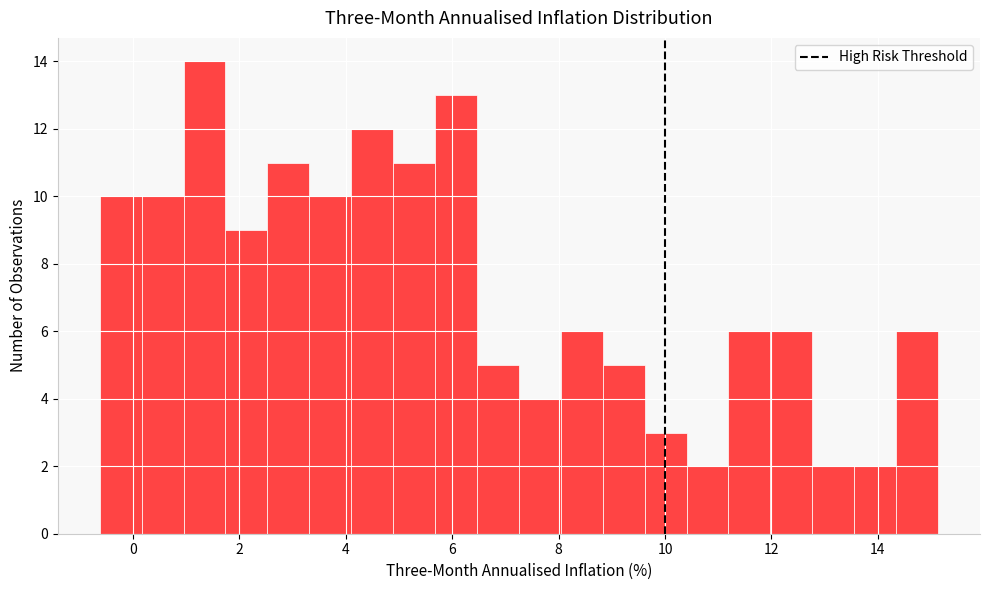

Read against the x-axis, roughly where is the centre of the tallest bar?

1.4